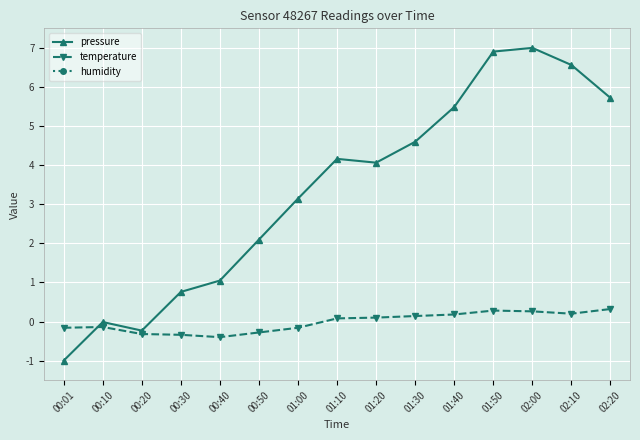

What are all the series names shown in the legend?

pressure, temperature, humidity